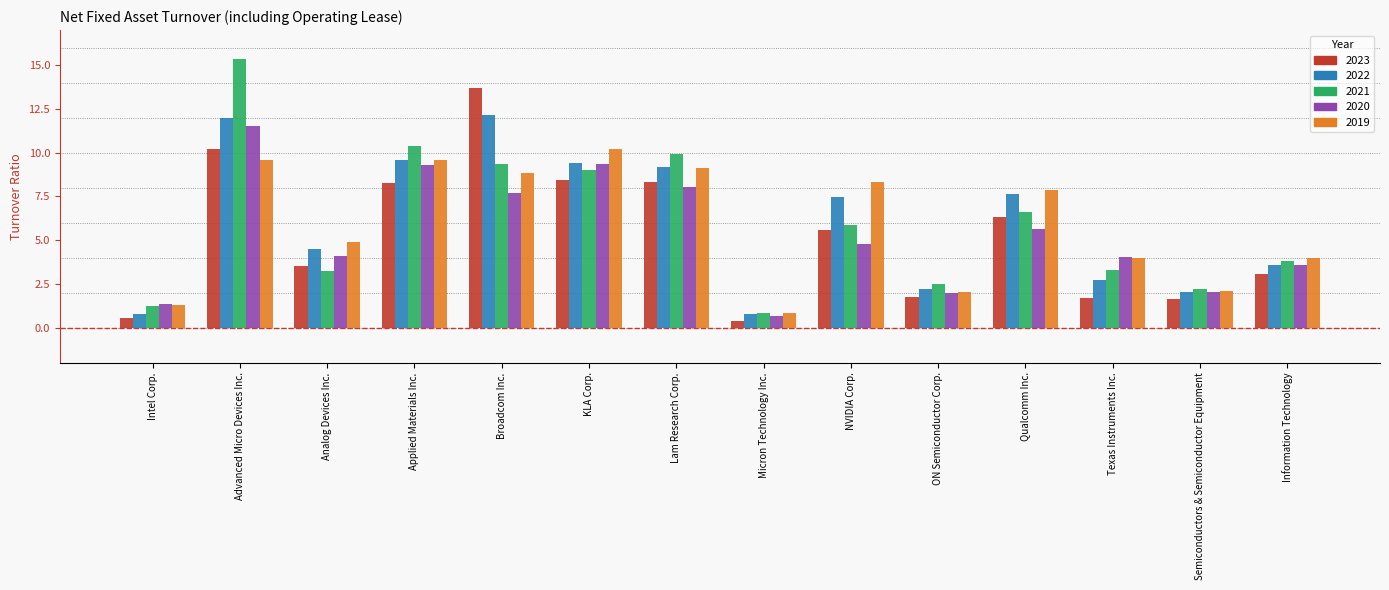

List the series in order of their peak value, highest first.

2021, 2023, 2022, 2020, 2019